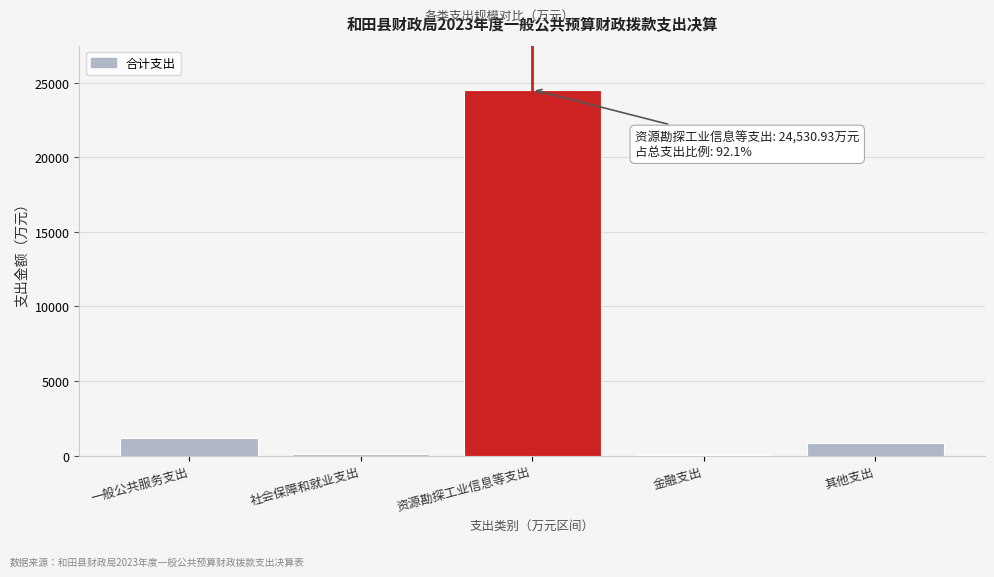

At which label is the value closest to 12271?

一般公共服务支出